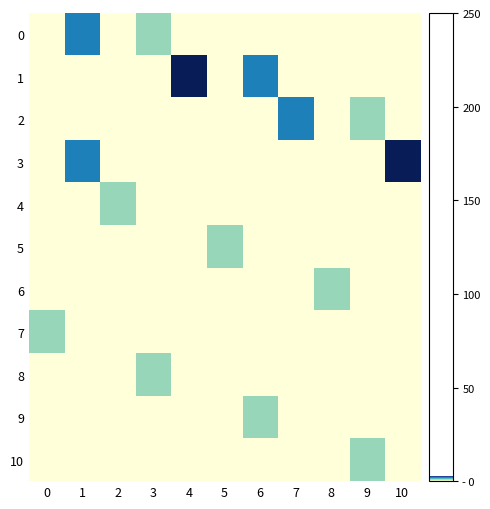

Rank the series by their maximum value, from highest to lowest.

1, 3, 0, 2, 4, 5, 6, 7, 8, 9, 10